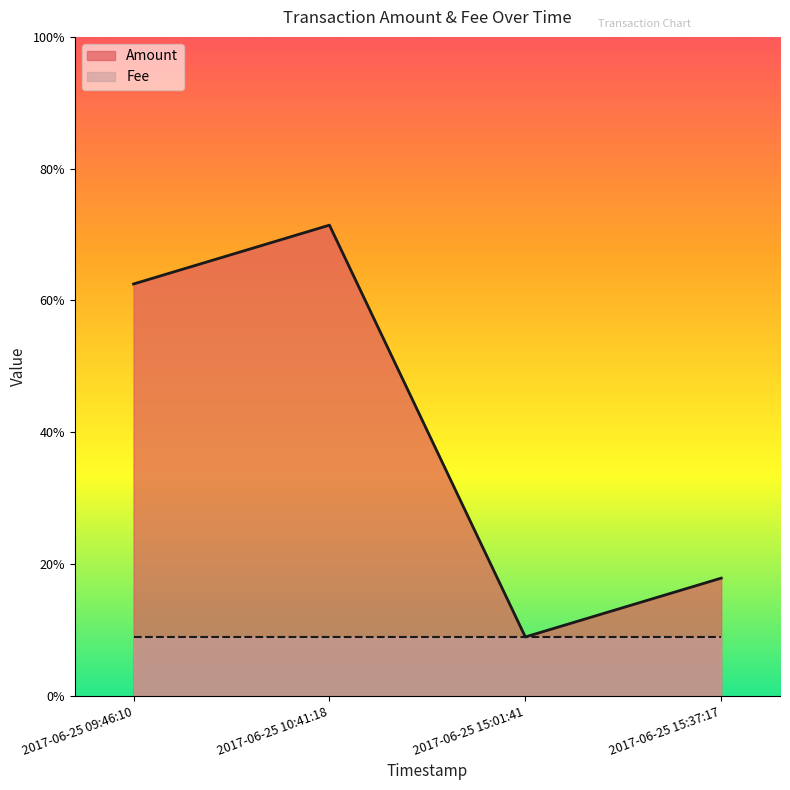

What is the difference between the values at 2017-06-25 15:01:41 and 2017-06-25 10:41:18?

7